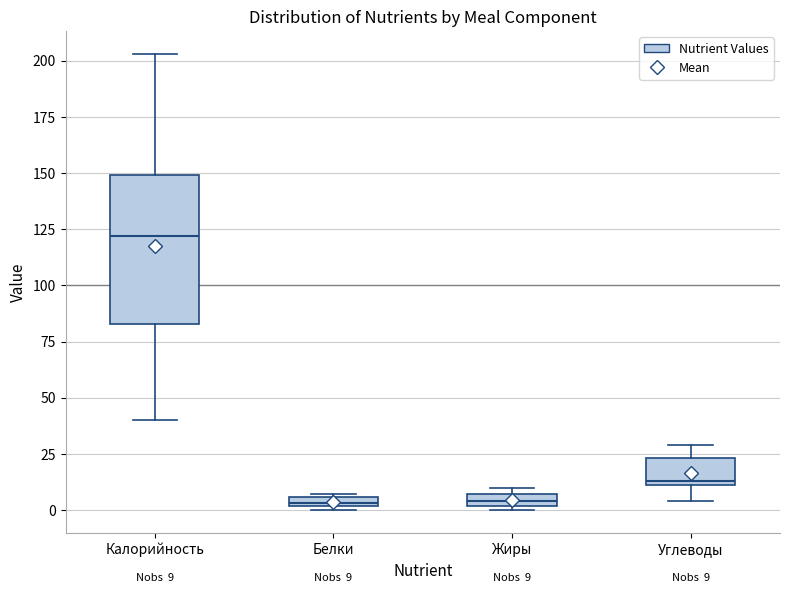

Which box is the tallest, from its lower edge to its upper edge?

Калорийность